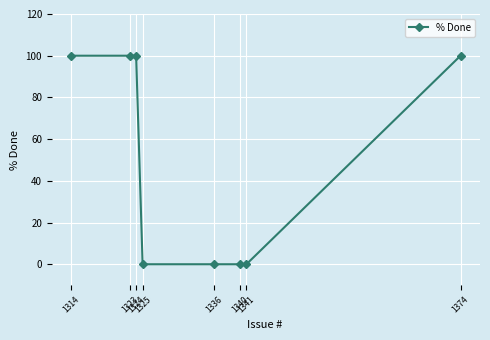

What is the sum of all values?

400